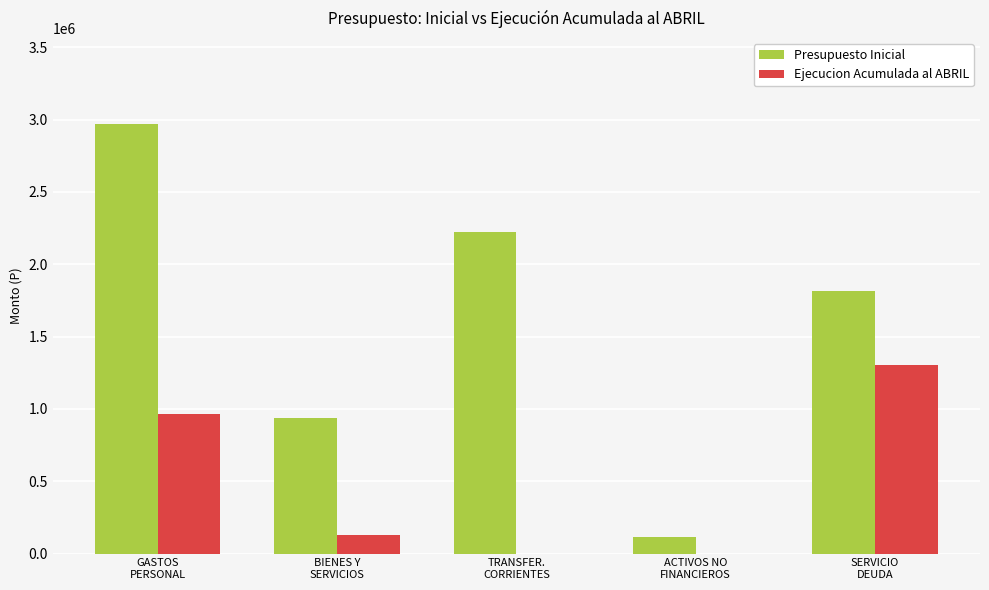

What is the sum of all Ejecucion Acumulada al ABRIL values?

2394730